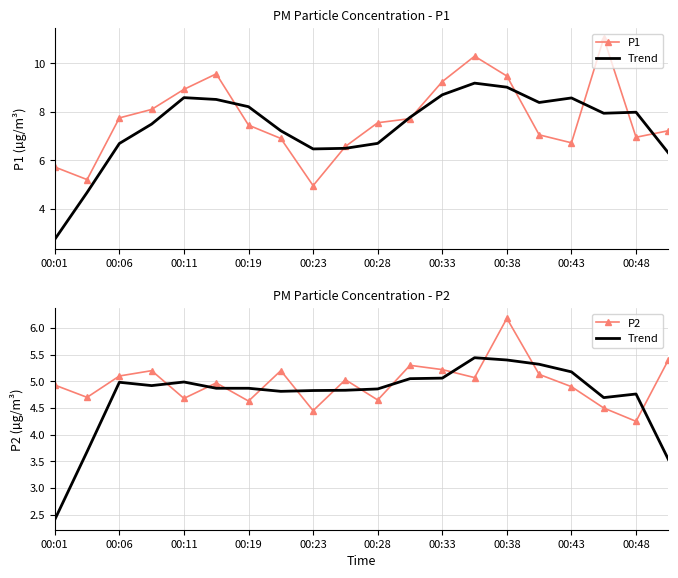

True or false: P1 and Trend cross at least once.

False